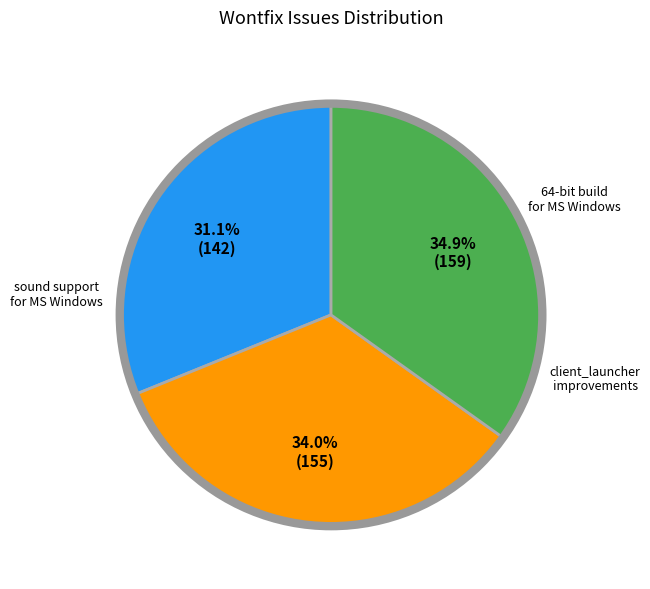

Does any single category account for the majority?

No